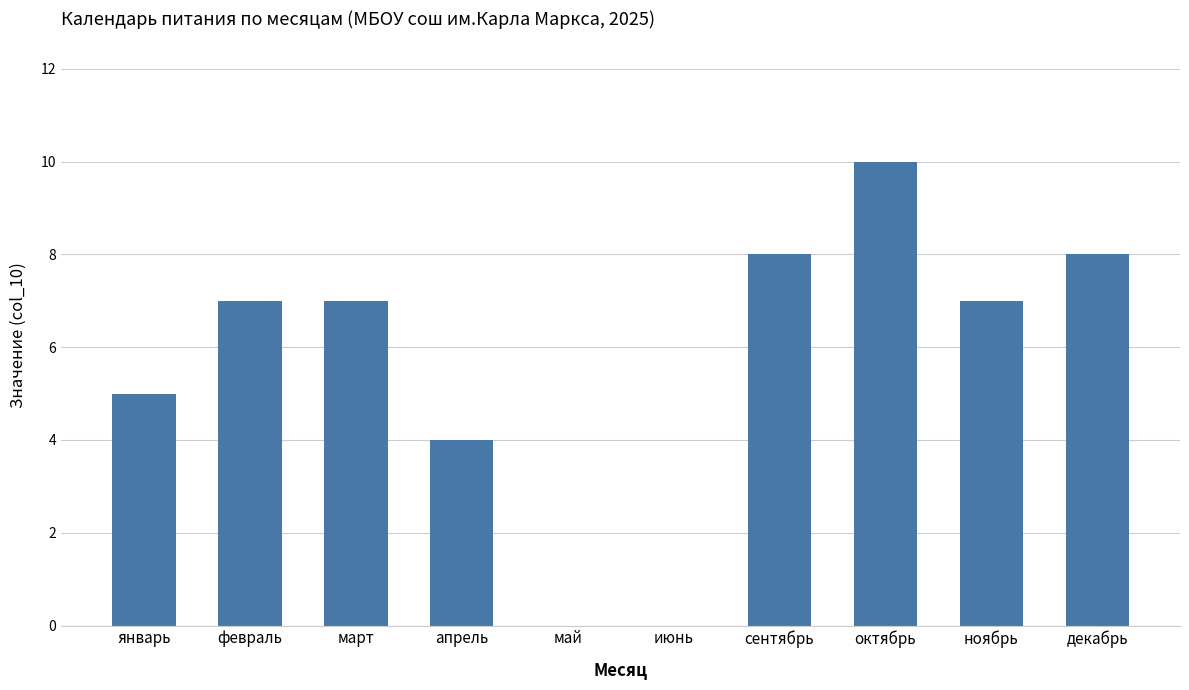

True or false: the data shows 5 at сентябрь.

False